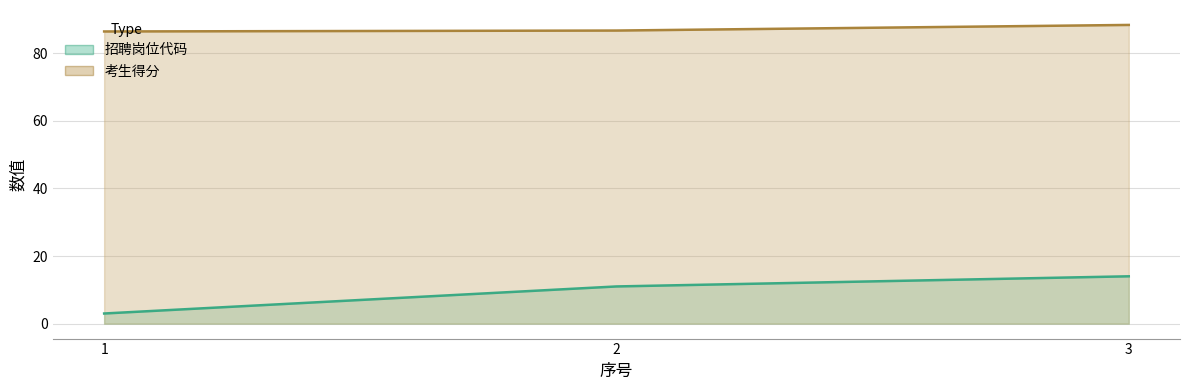

Rank the series by their maximum value, from highest to lowest.

考生得分, 招聘岗位代码